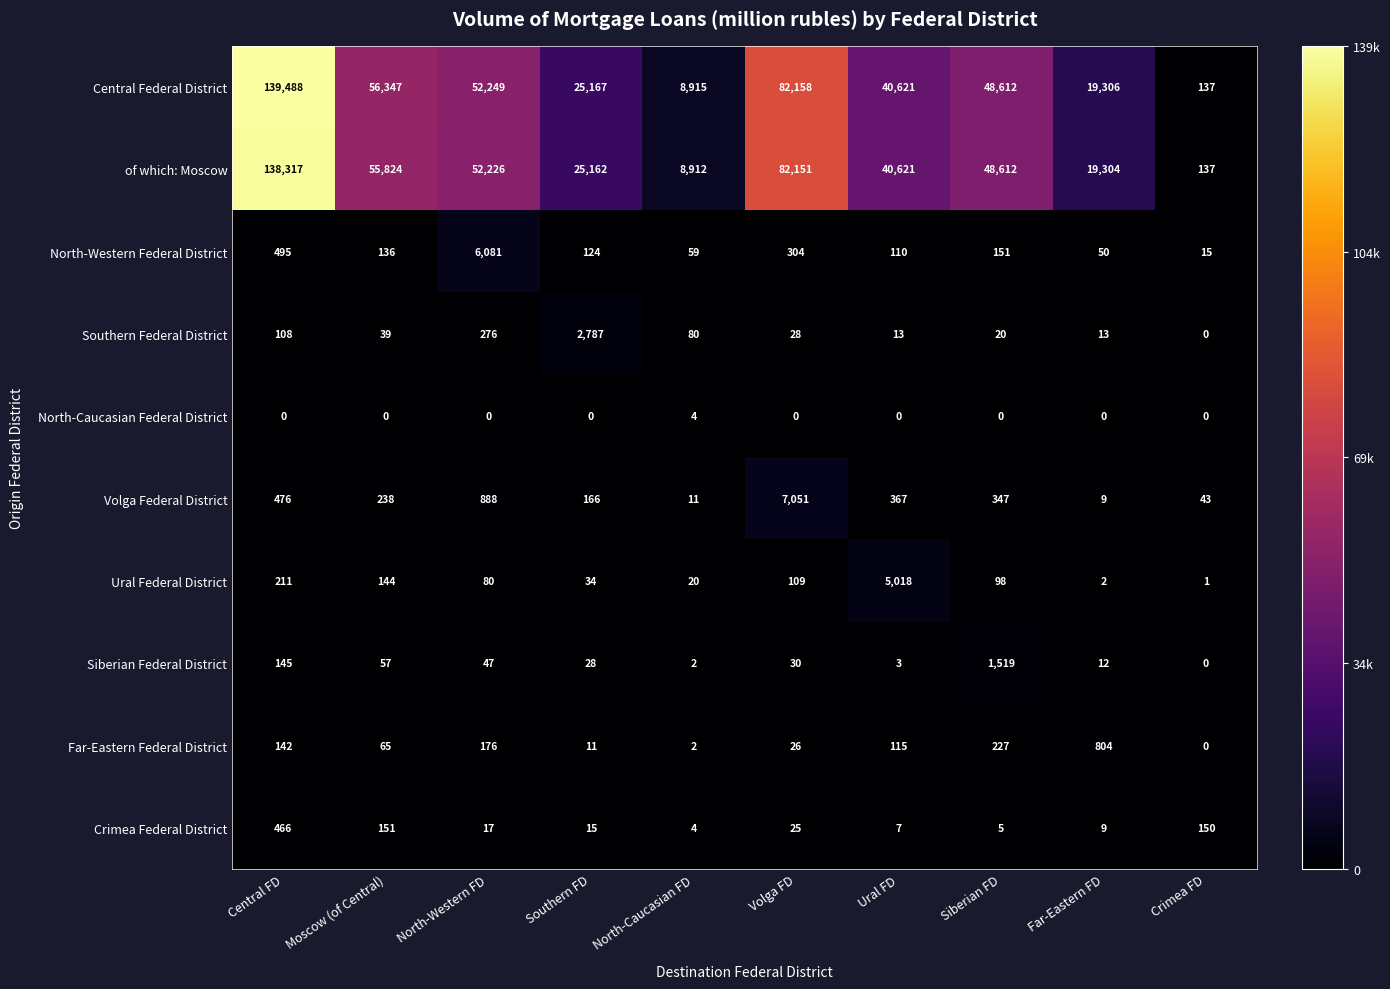

Is the value of Far-Eastern Federal District at Siberian FD greater than the value of Volga Federal District at Volga FD?

No